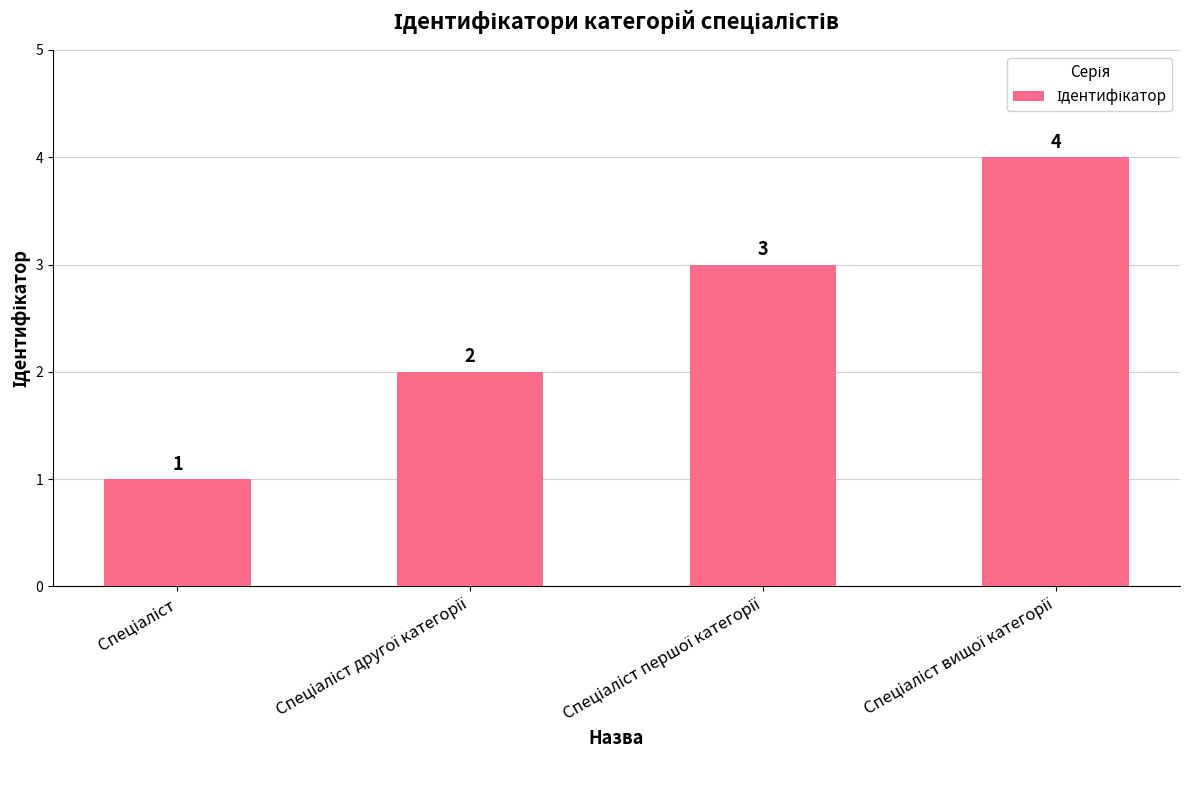

How many values are between 2 and 4?

3